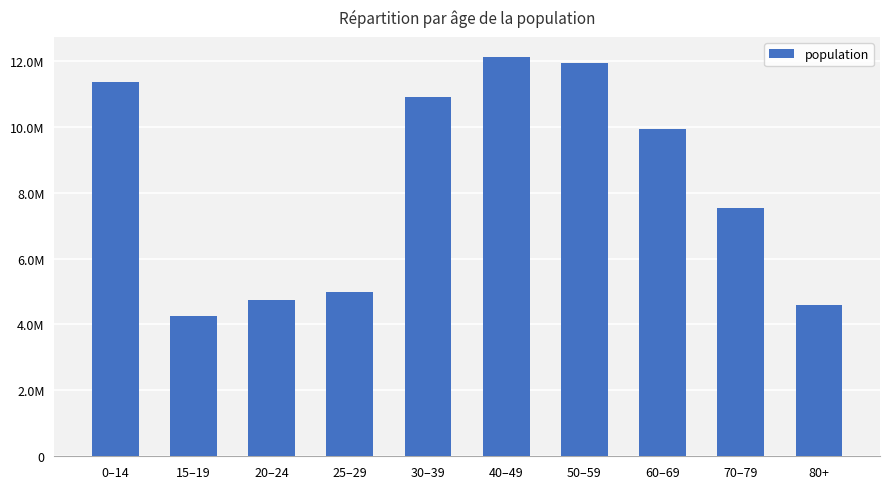

Does the chart contain any negative values?

No